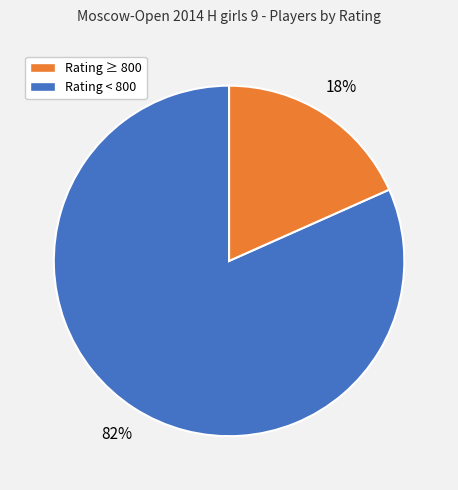

Is there a majority slice in this chart?

Yes